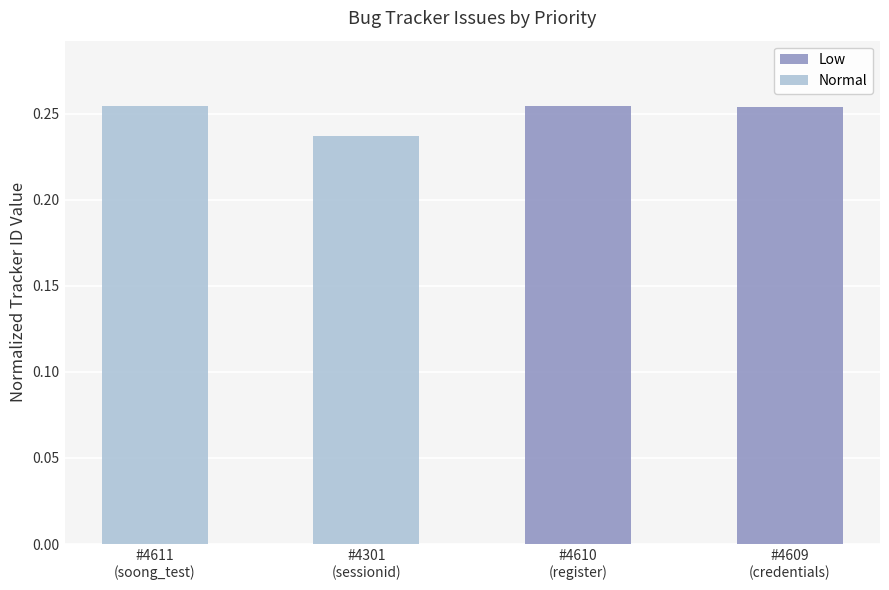

Count the number of data series in this chart.

2